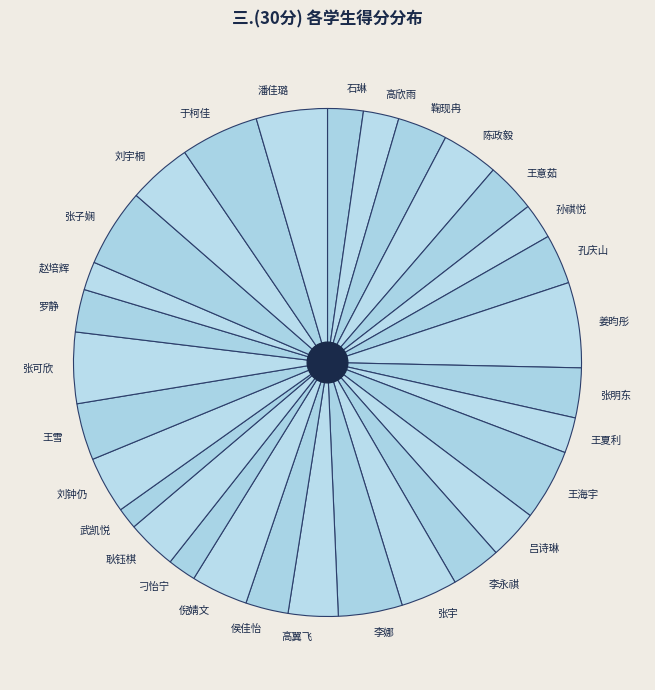

What is the ratio of the value at 张明东 to the value at 李娜?

0.8